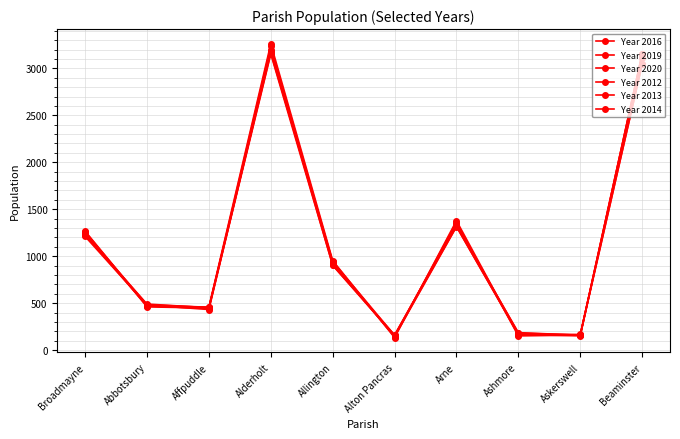

What is the label of the 1st point from the right?

Beaminster